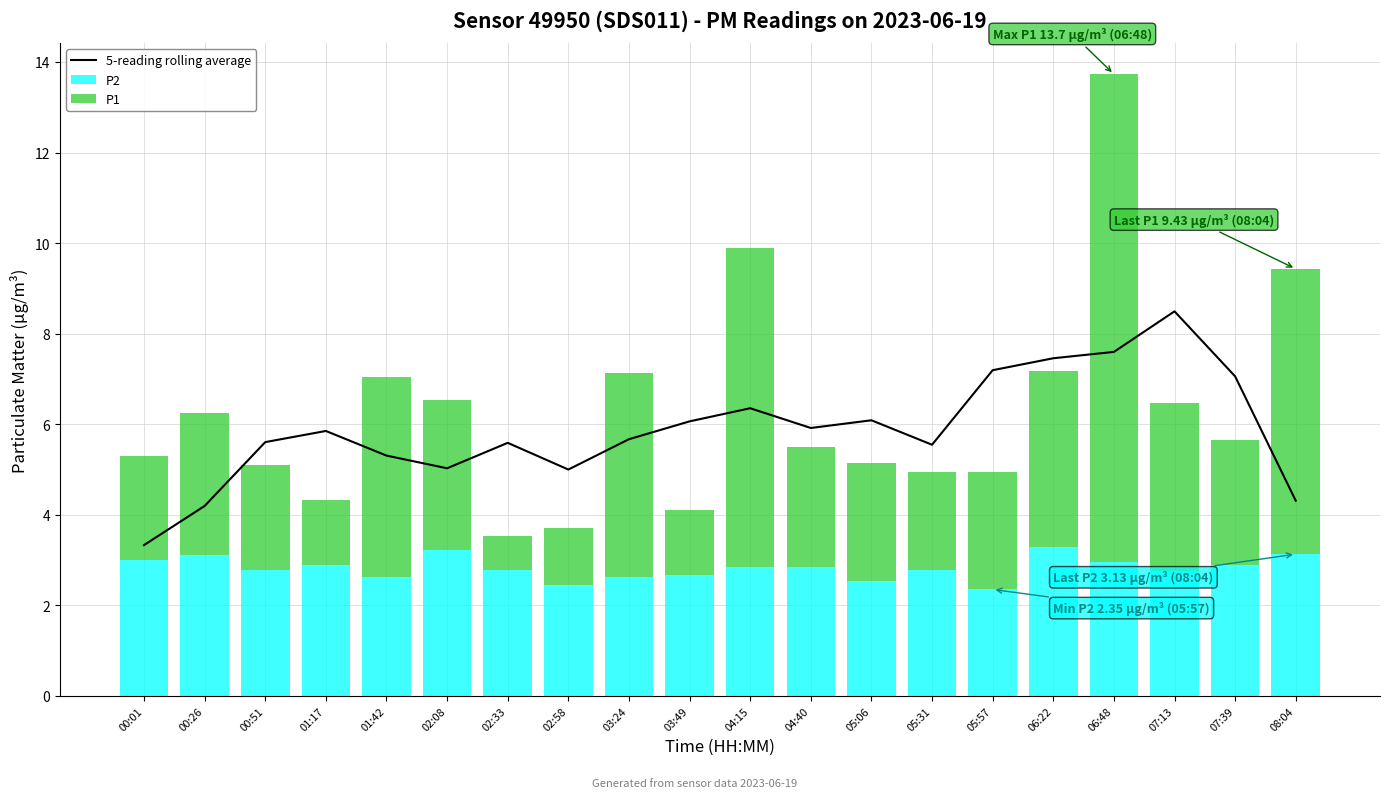

Between 00:51 and 02:08, which series saw the biggest shift?

P1